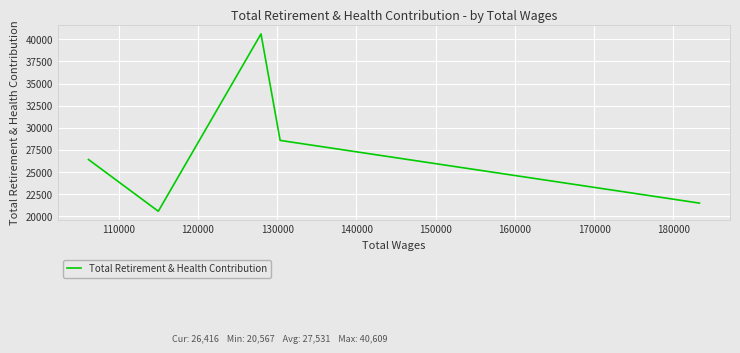

How many points are higher than both their immediate neighbors (excluding endpoints)?

1